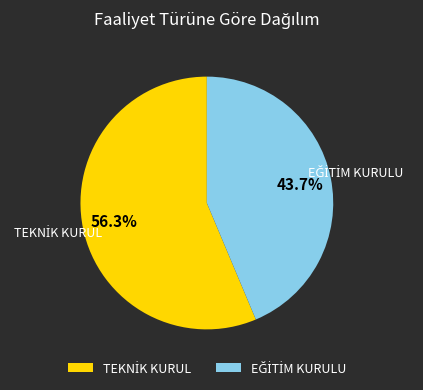

Count the number of slices in the pie.

2